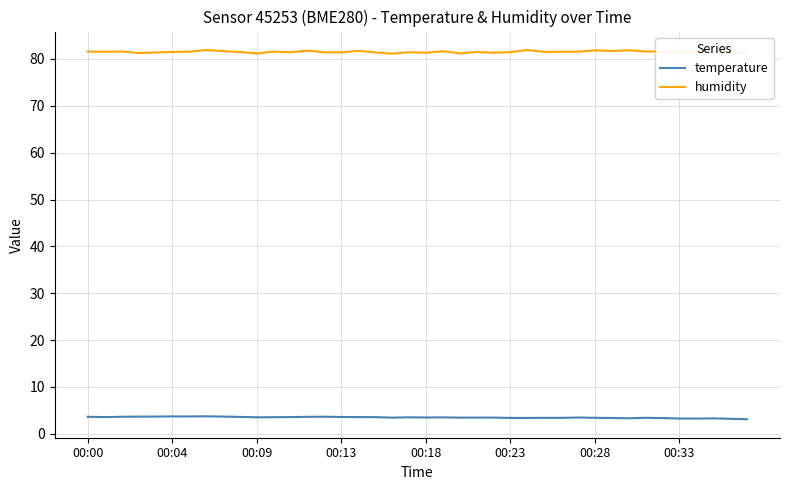

Rank the series by their average value, from highest to lowest.

humidity, temperature